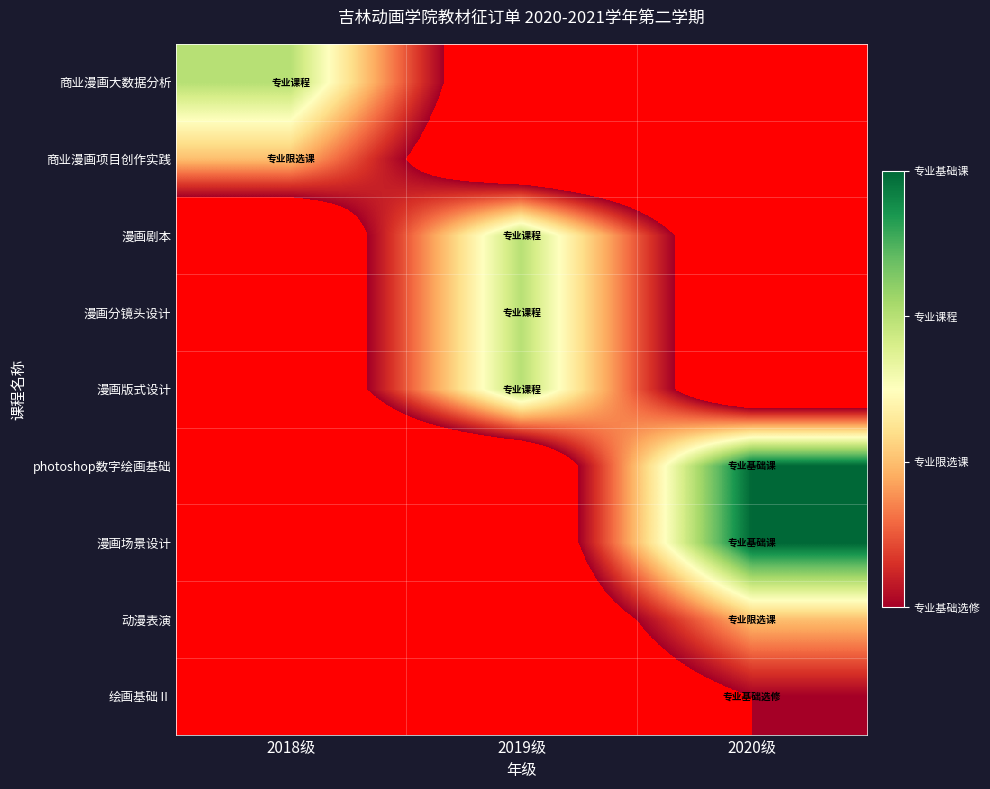

At how many categories does at least one series exceed 0?

3